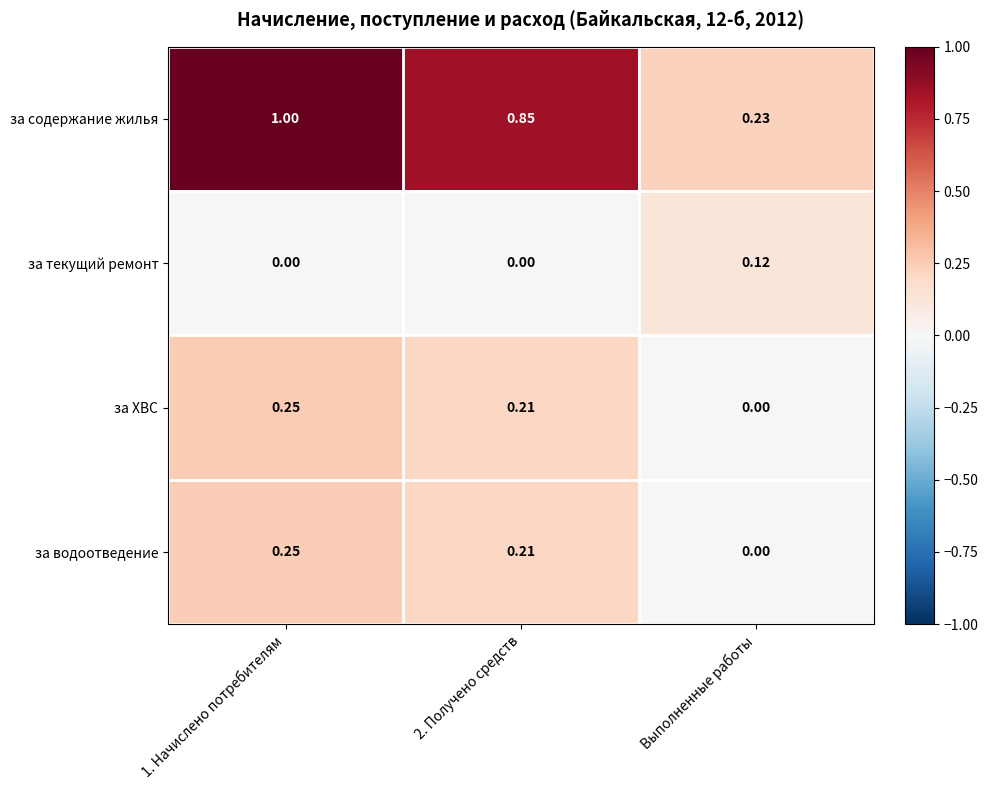

What is the total value across all series at 2. Получено средств?

1.3